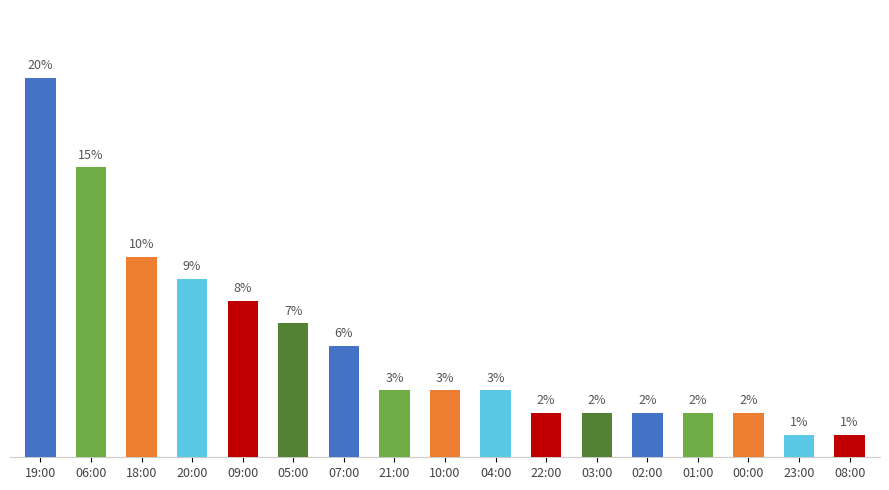

Reading left to right, what are all the values shown in this chart?

19:00=19.8	06:00=15.1	18:00=10.5	20:00=9.3	09:00=8.1	05:00=7.0	07:00=5.8	21:00=3.5	10:00=3.5	04:00=3.5	22:00=2.3	03:00=2.3	02:00=2.3	01:00=2.3	00:00=2.3	23:00=1.2	08:00=1.2